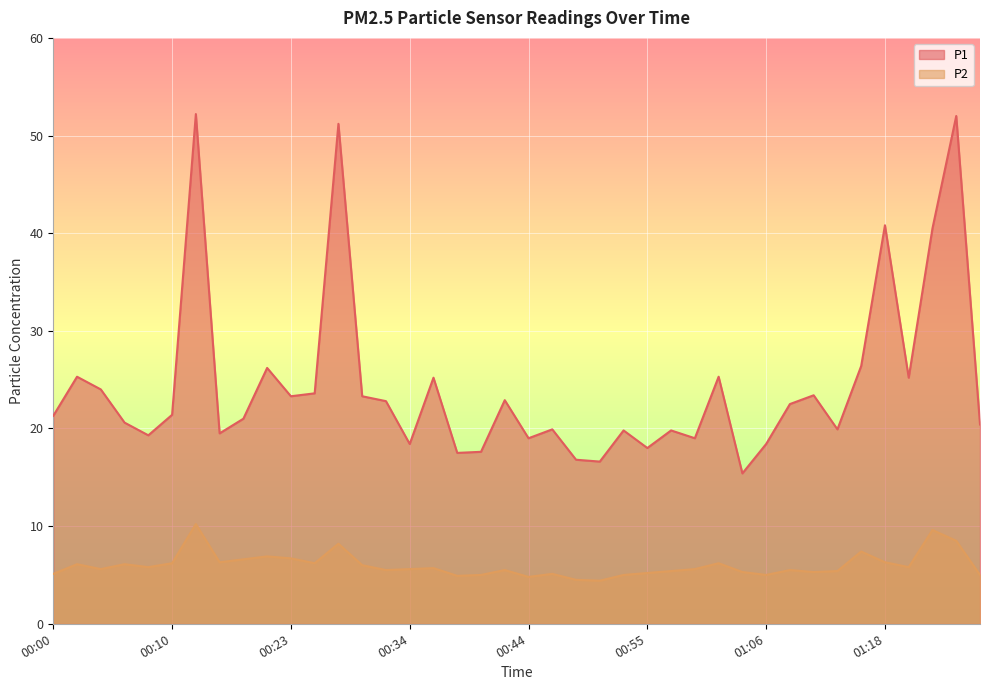

Is it true that P2 equals 10.3 at 01:19?

False